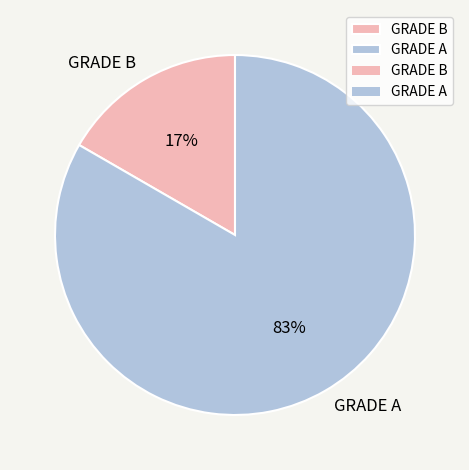

Which slice represents more than half of the pie?

GRADE A